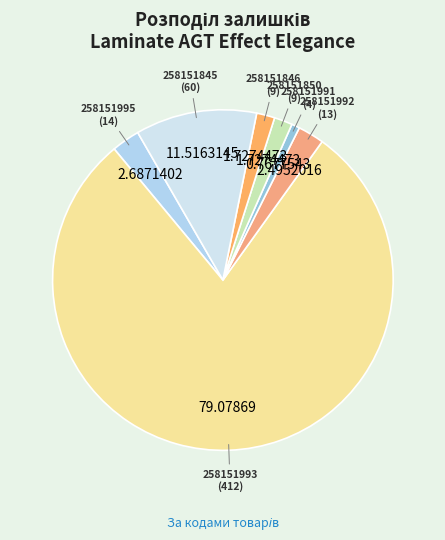

Which has a higher value, 258151992 or 258151850?

258151992